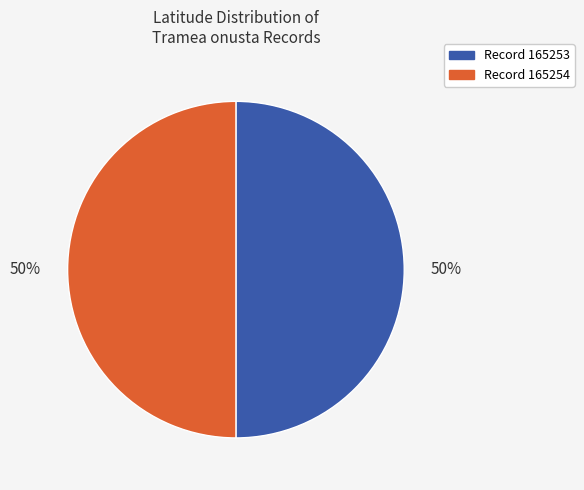

Do Record 165253 and Record 165254 together represent more than half of the pie?

Yes